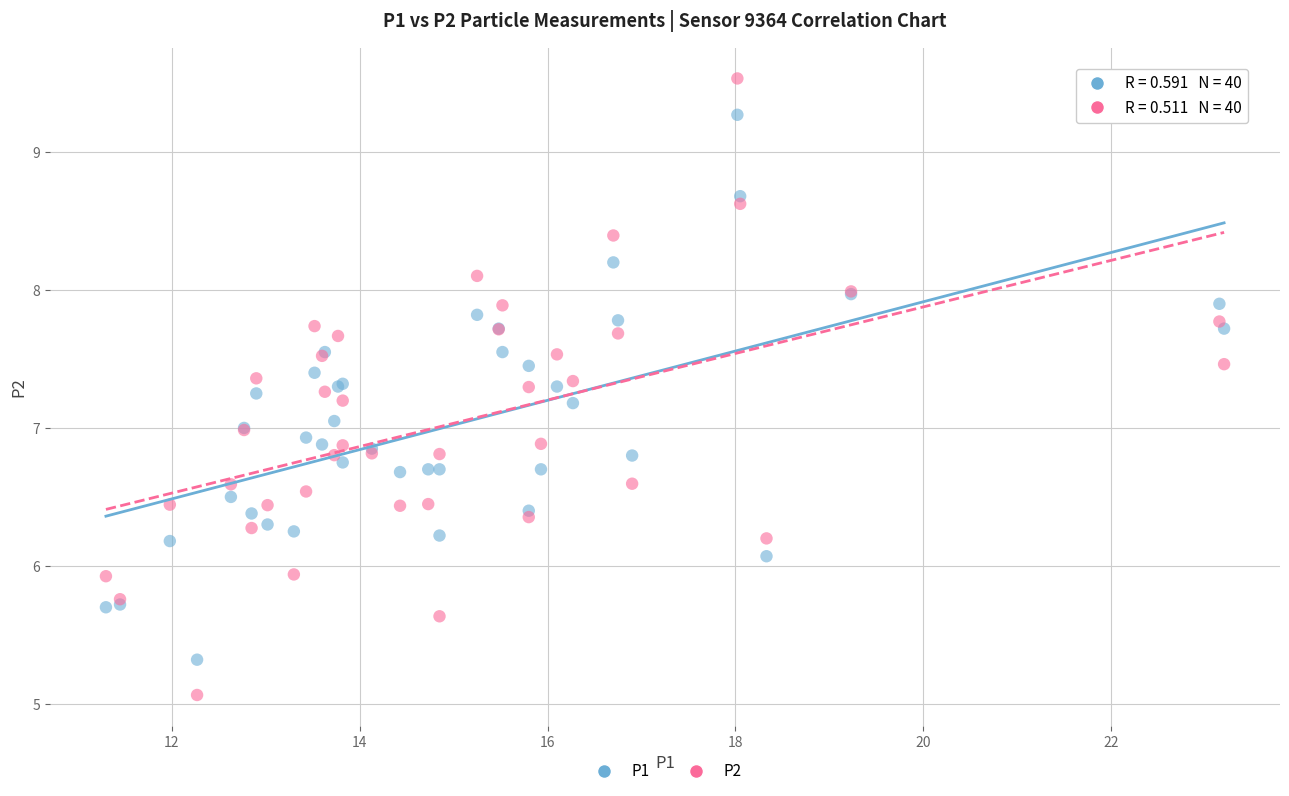

What is the X range (max minus min) for the scatter plot?

11.9